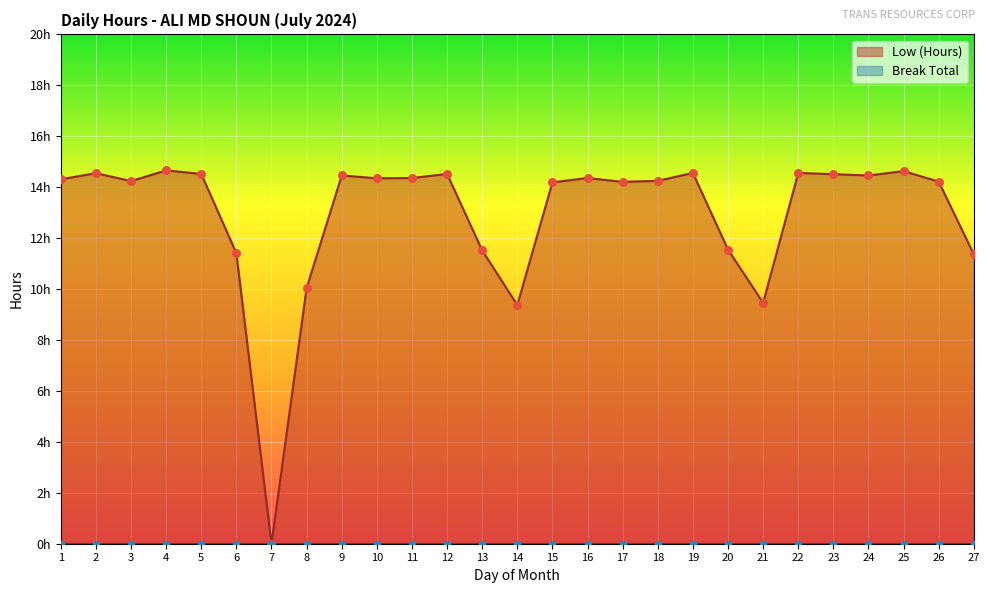

What is the ratio of the value at 18 to the value at 3?

1.0